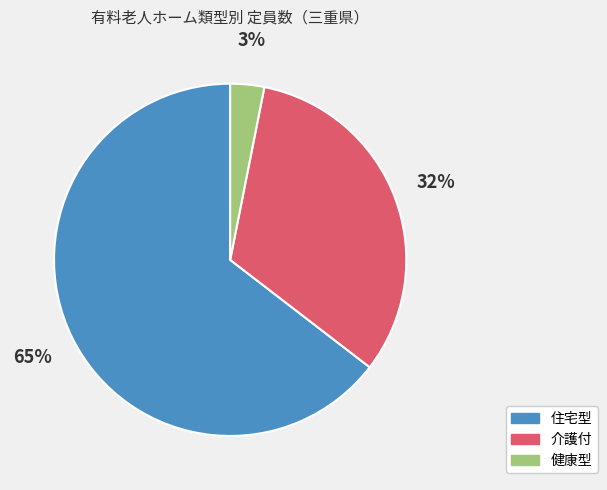

To the nearest percent, what is the combined percentage of 介護付 and 住宅型?

97%